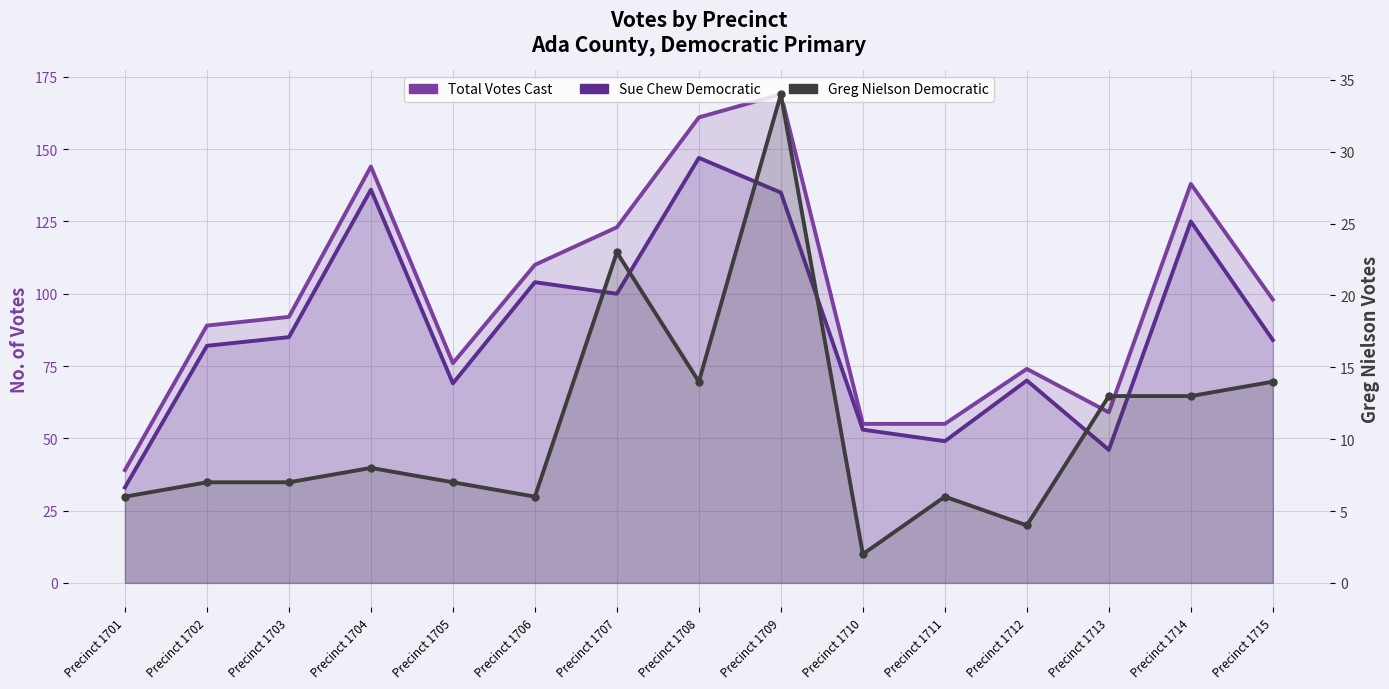

At which label does Sue Chew Democratic reach its minimum?

Precinct 1701